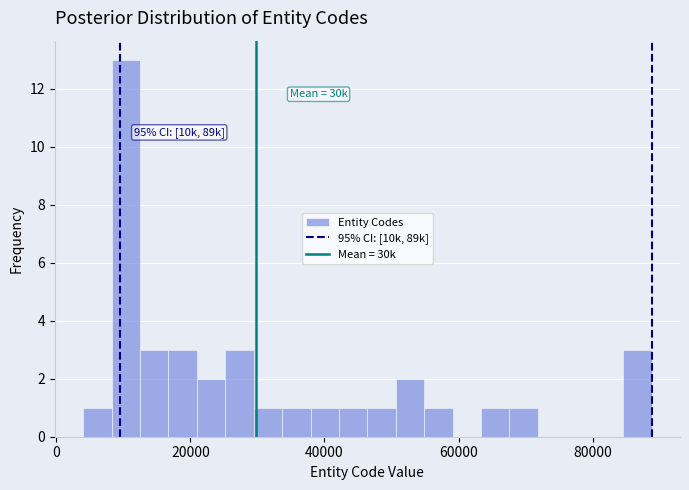

Around what value on the x-axis is the tallest bar? Give the approximate position of its centre, as read against the axis.

10000